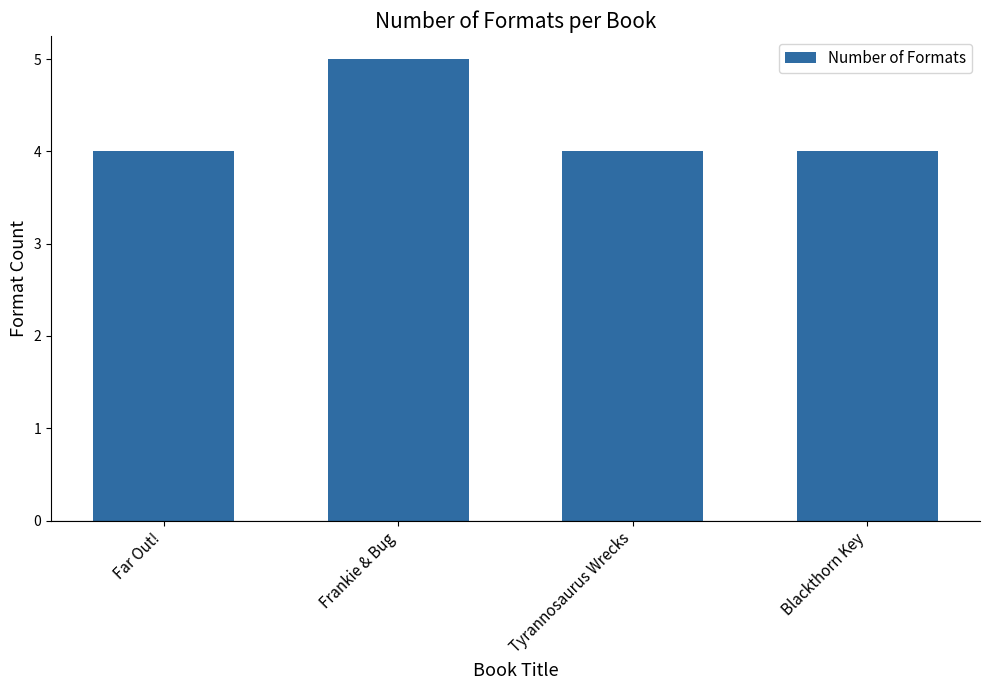

What is the smallest value displayed?

4